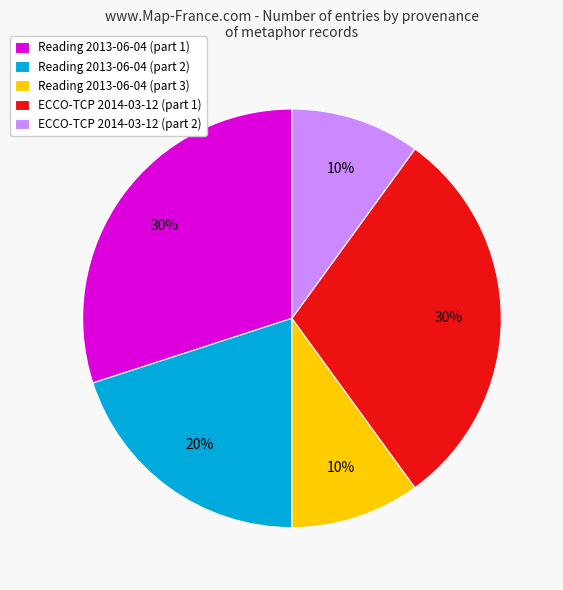

Count the number of slices in the pie.

5